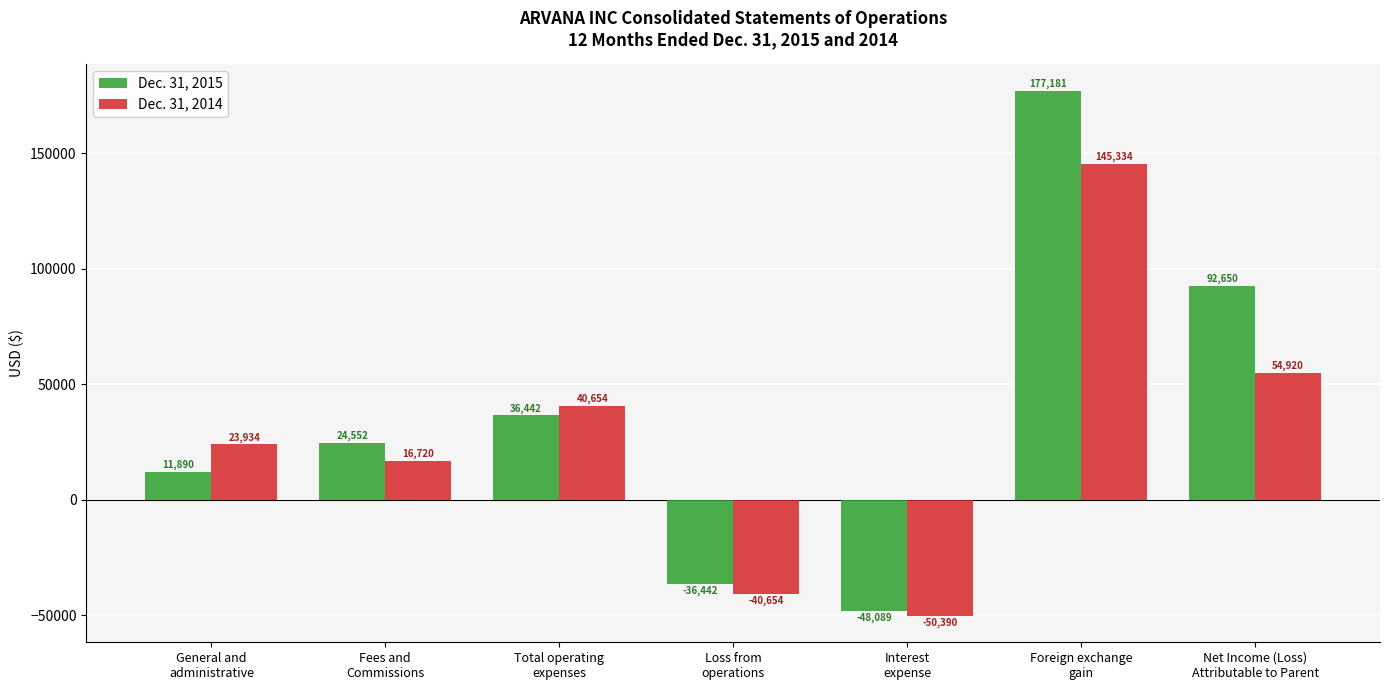

At how many categories does at least one series exceed 115854?

1